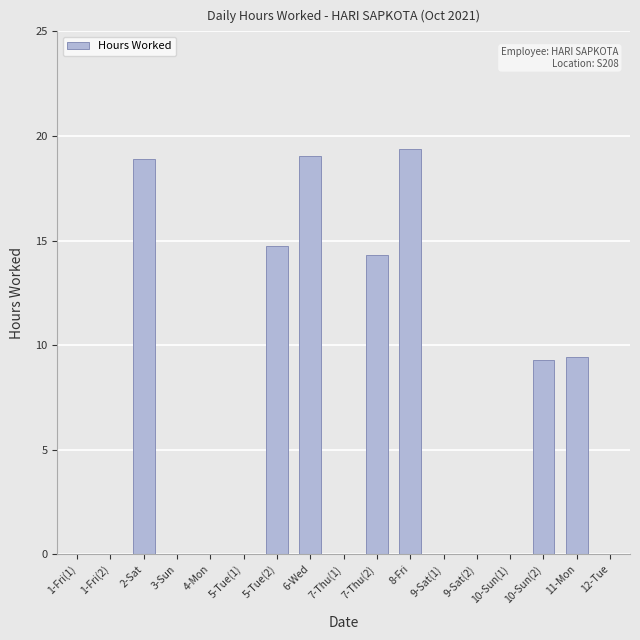

What is the difference between the values at 5-Tue(2) and 3-Sun?

14.8